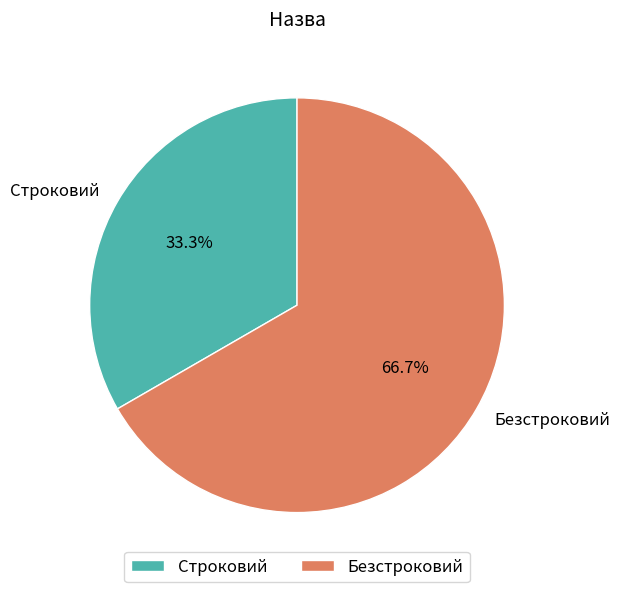

What percentage do Безстроковий and Строковий together represent?

100.0%